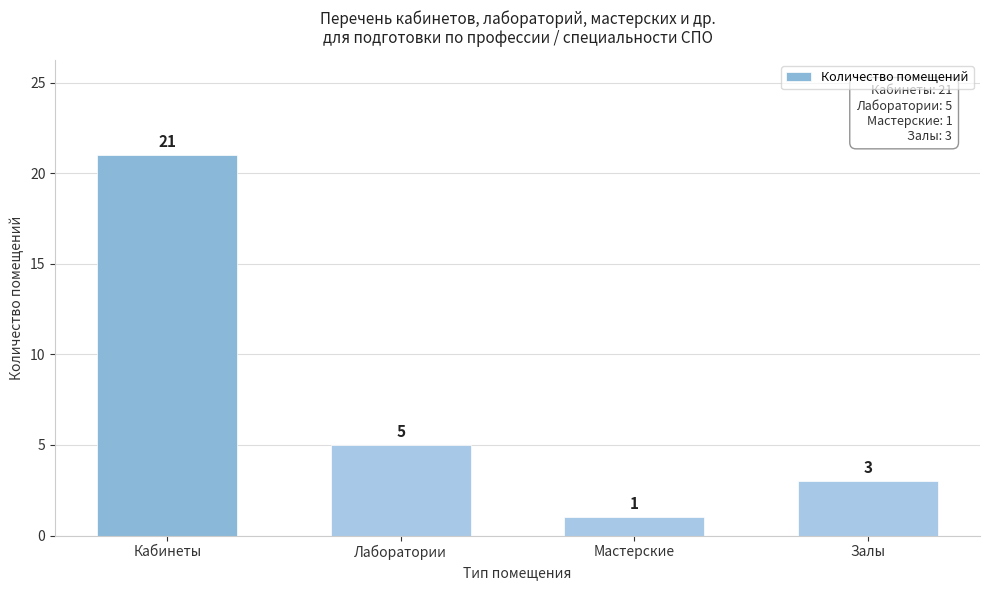

Reading left to right, list all the values displayed in this chart.

Кабинеты=21	Лаборатории=5	Мастерские=1	Залы=3